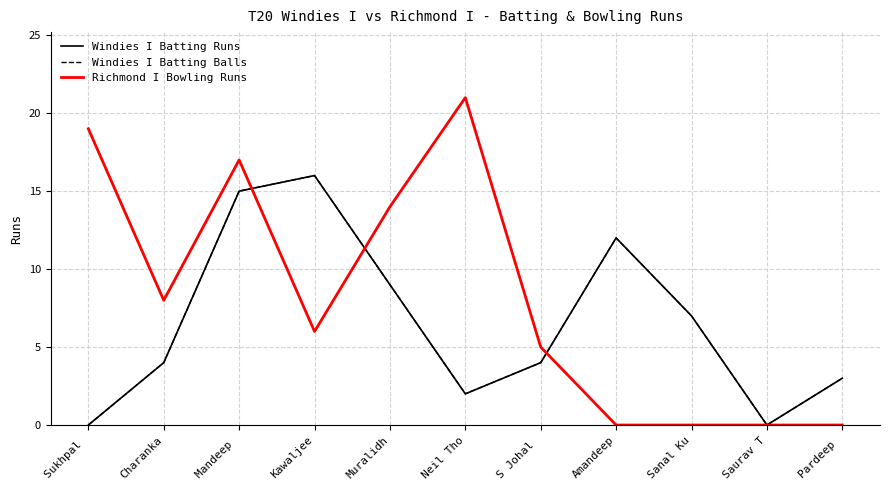

Does the chart display data point markers on the line(s)?

No